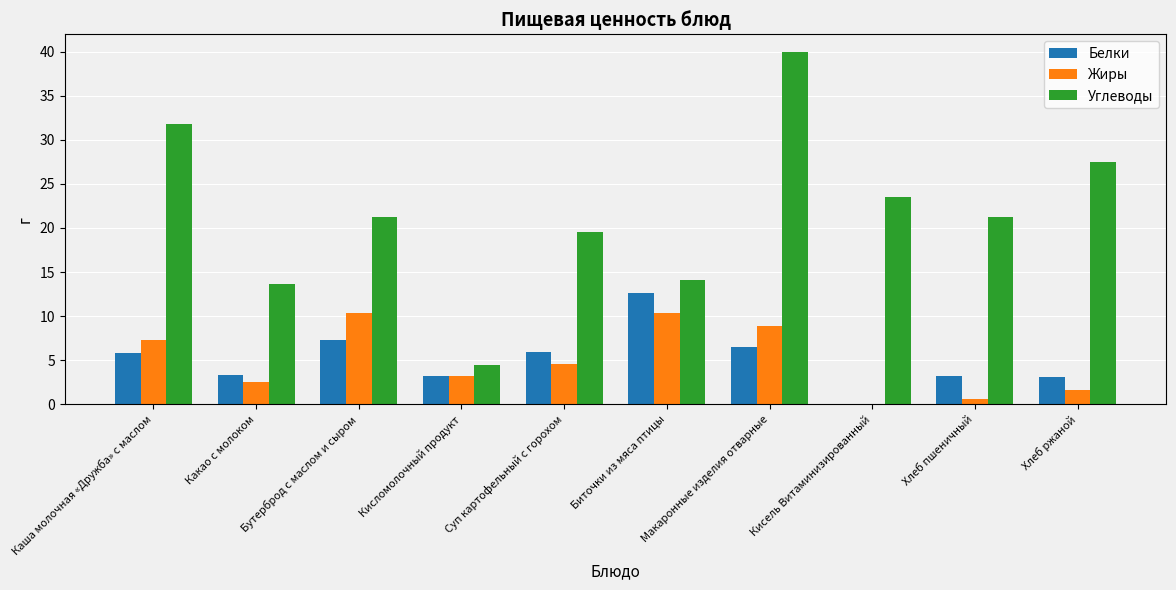

What is the sum of all Белки values?

50.9